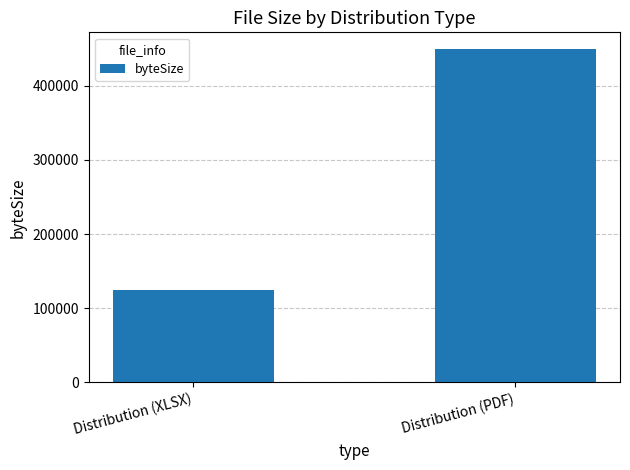

At which label is the value closest to 287251?

Distribution (XLSX)